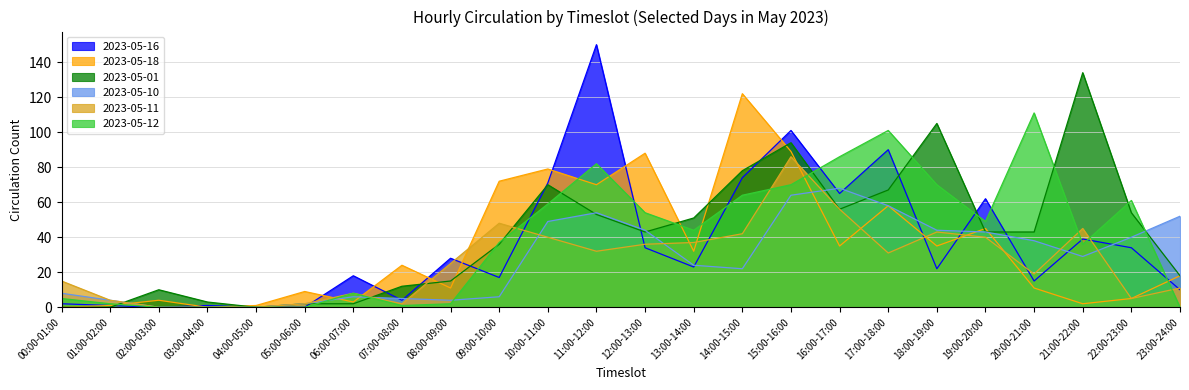

List the series in order of their peak value, highest first.

2023-05-16, 2023-05-01, 2023-05-18, 2023-05-12, 2023-05-11, 2023-05-10